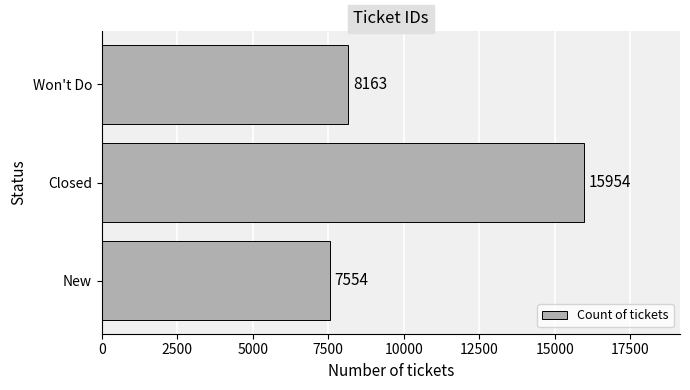

Is it true that the value at Closed is 15954?

True